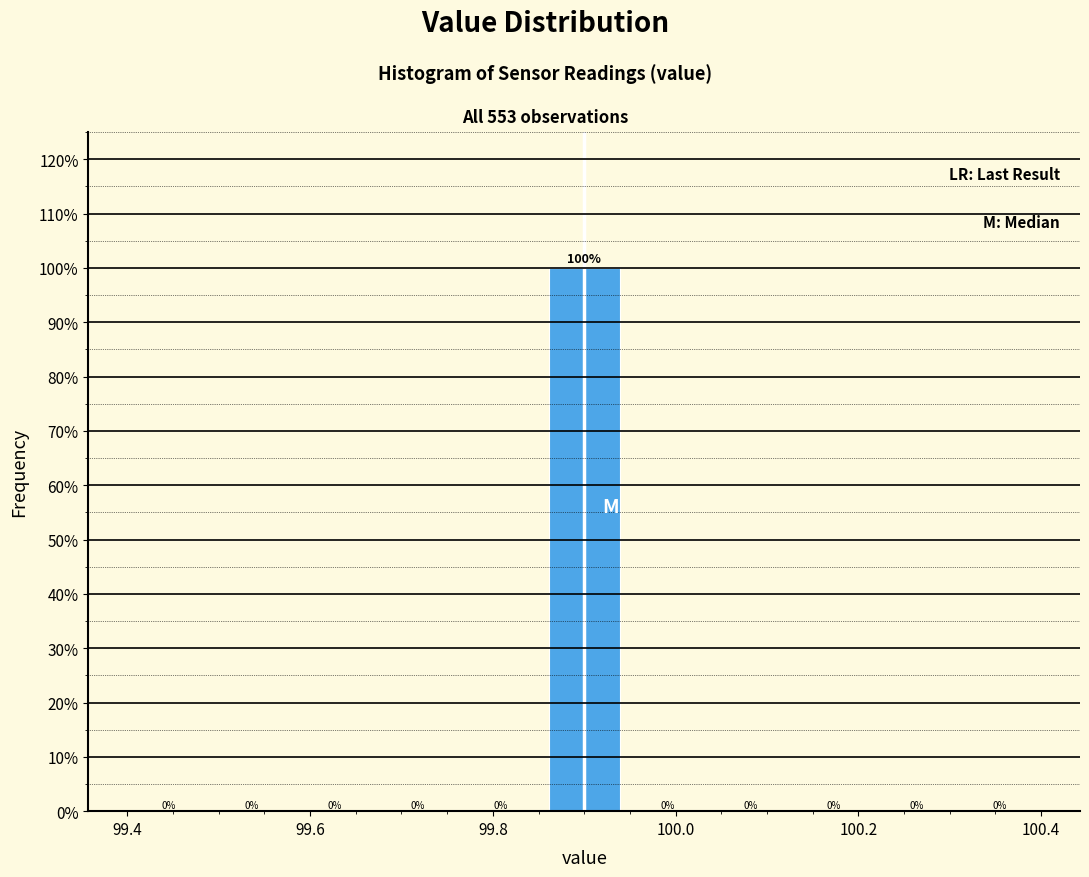

Which range on the x-axis has the tallest bar?

99.86 to 99.94